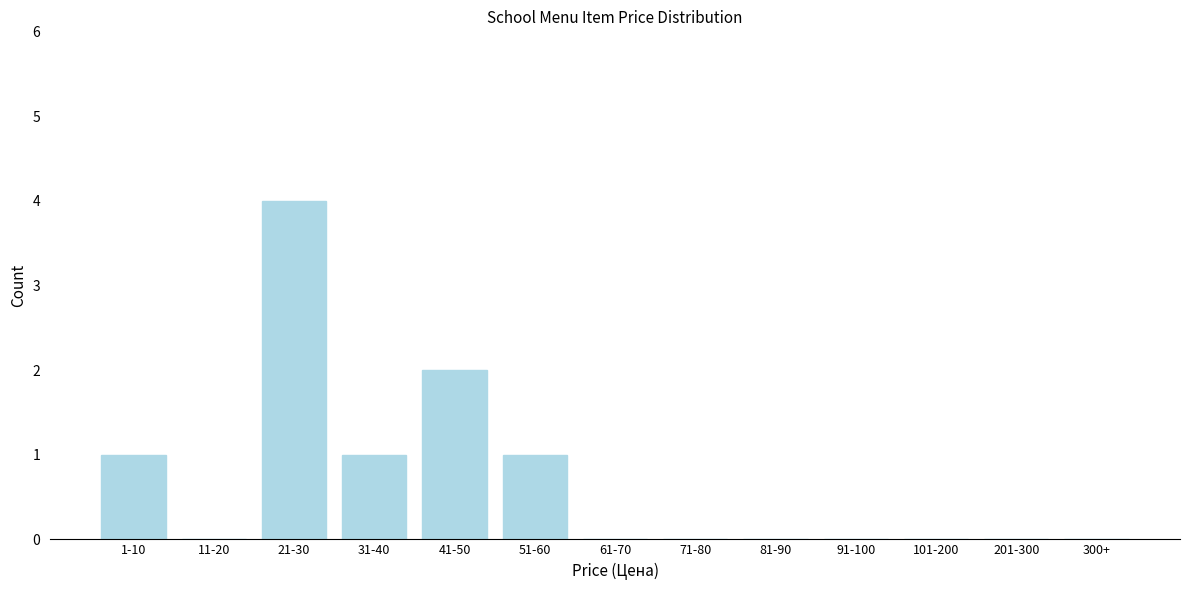

Reading right to left, what are all the values shown in this chart?

300+=0	201-300=0	101-200=0	91-100=0	81-90=0	71-80=0	61-70=0	51-60=1	41-50=2	31-40=1	21-30=4	11-20=0	1-10=1